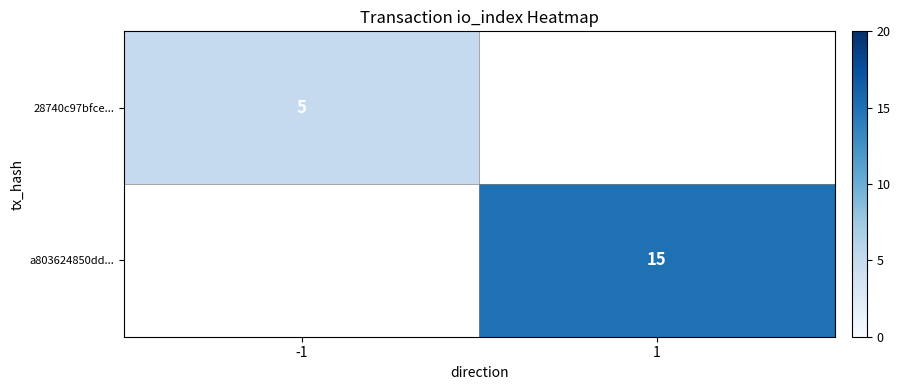

Is the value of a803624850dd... at 1 greater than the value of 28740c97bfce... at -1?

Yes